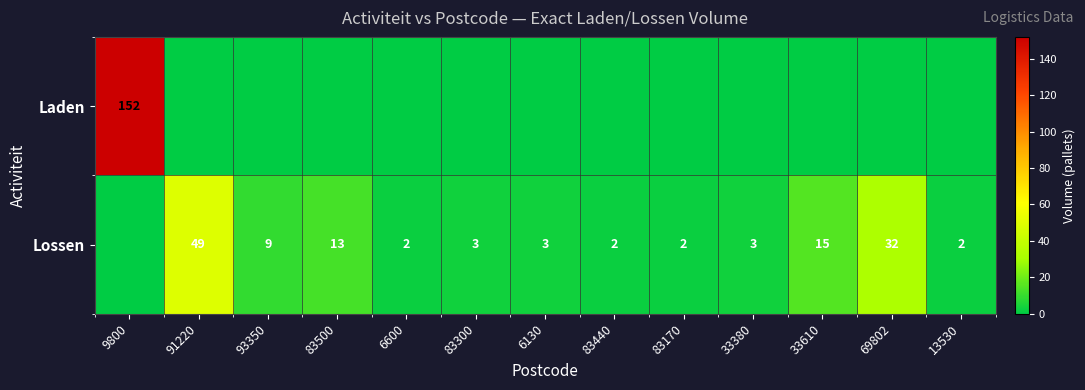

The Lossen series shows 32 at 91220. True or false?

False